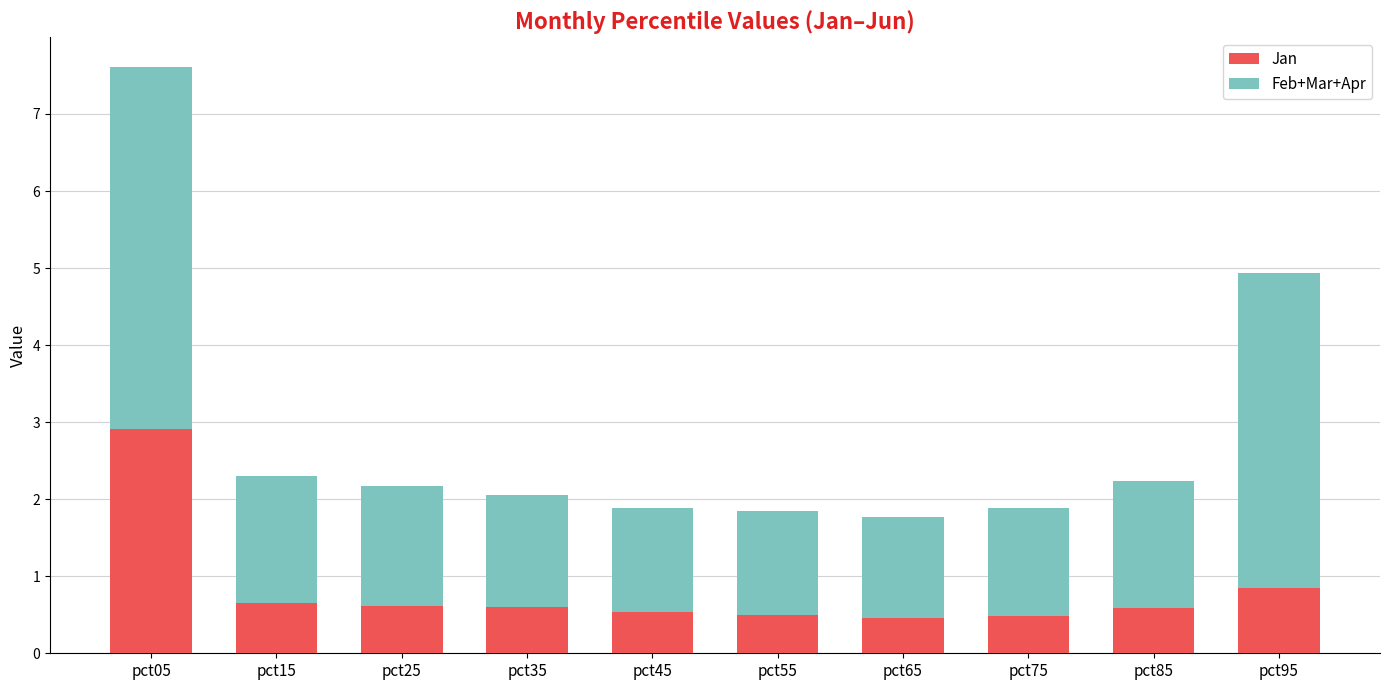

What are all the series names shown in the legend?

Jan, Feb+Mar+Apr